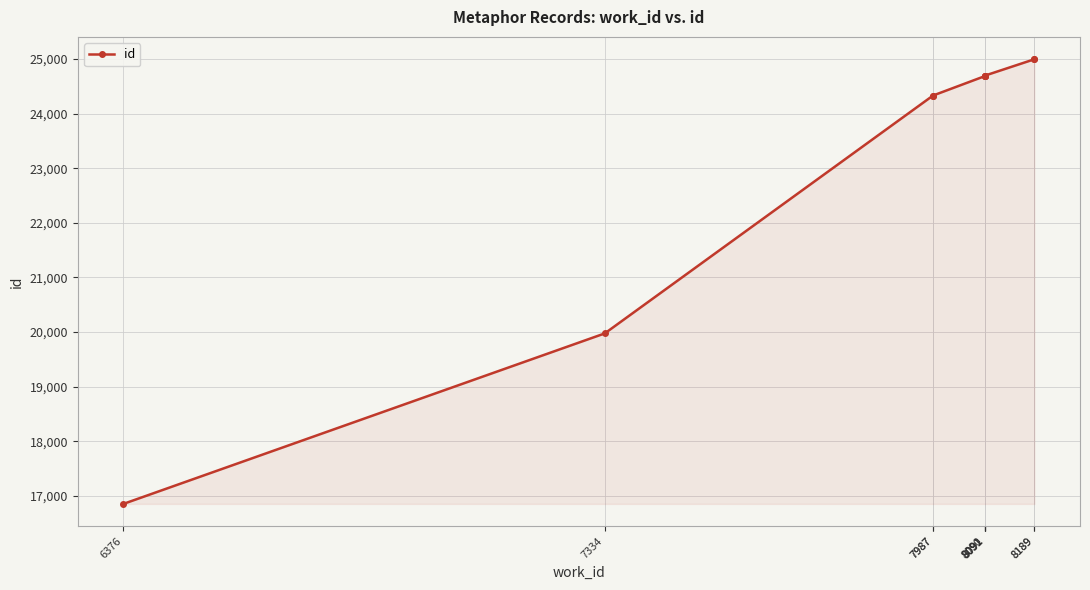

What is the ratio of the value at 8091 to the value at 8189?

1.0